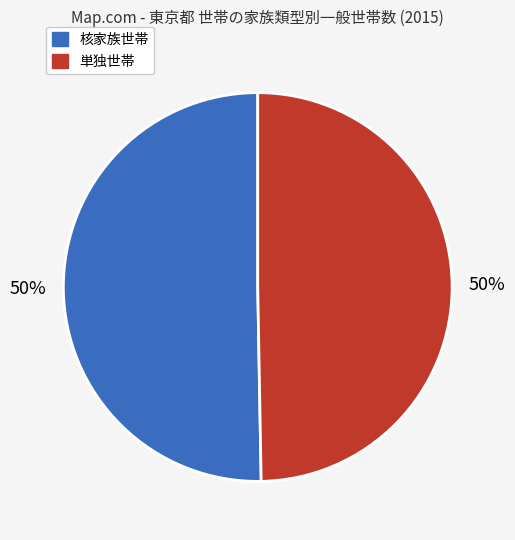

To the nearest percent, what is the average slice percentage?

50%